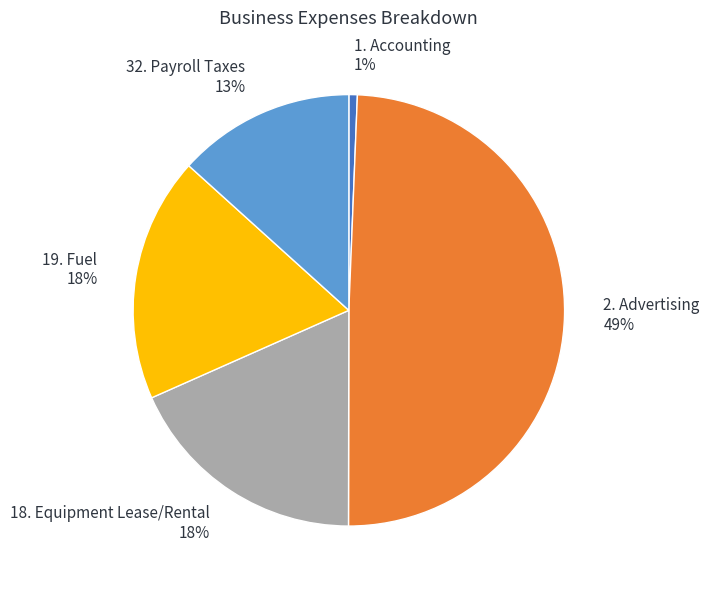

Does 32. Payroll Taxes represent more than half of the total?

No